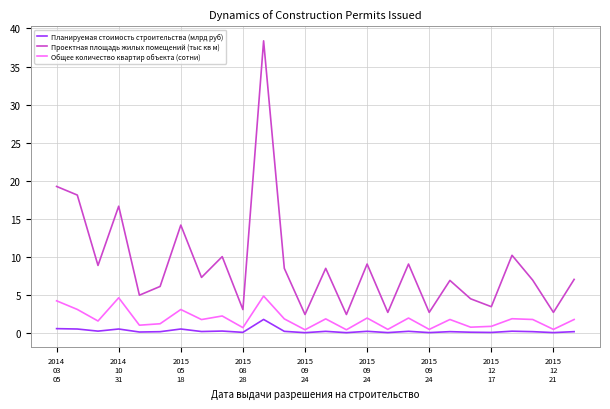

Which series has the largest total across all categories?

Проектная площадь жилых помещений (тыс кв м)